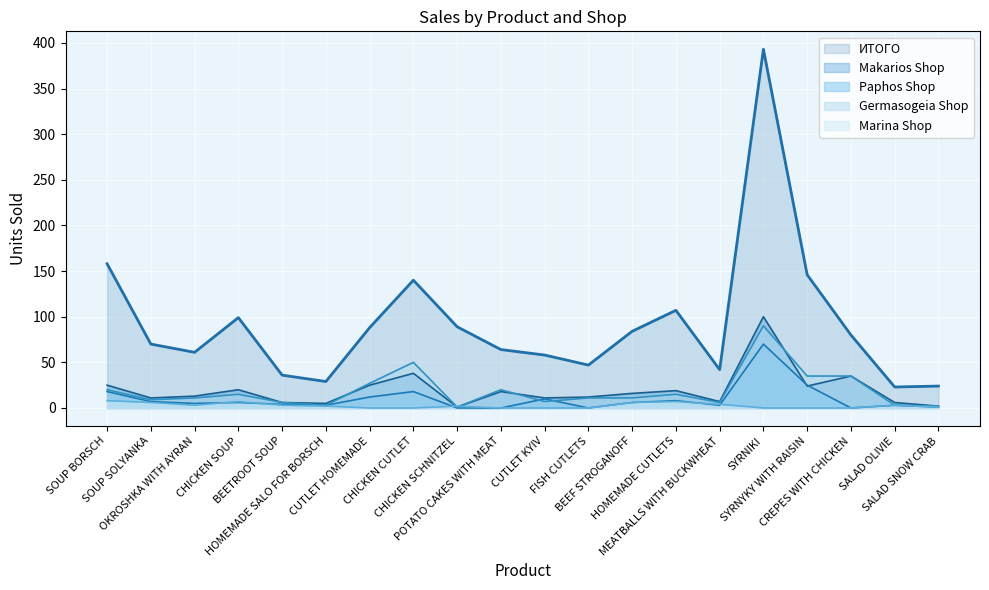

At which label is Makarios Shop closest to 50?

CHICKEN CUTLET